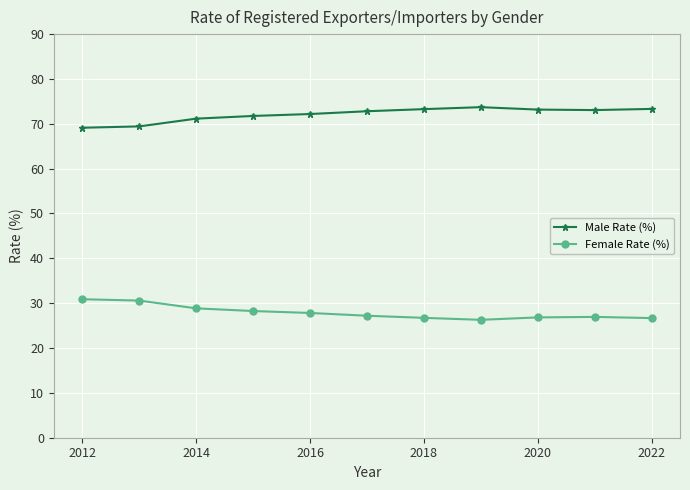

What is the value of the Male Rate (%) point at the 11th from the left?

73.3